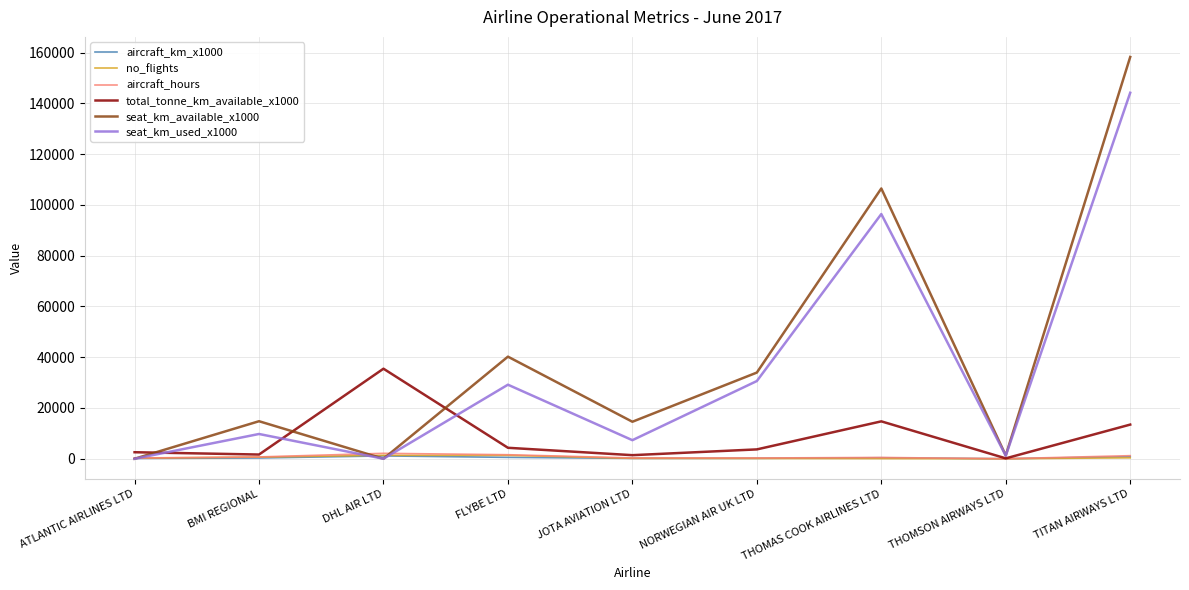

Which series has the largest range (max minus min)?

seat_km_available_x1000